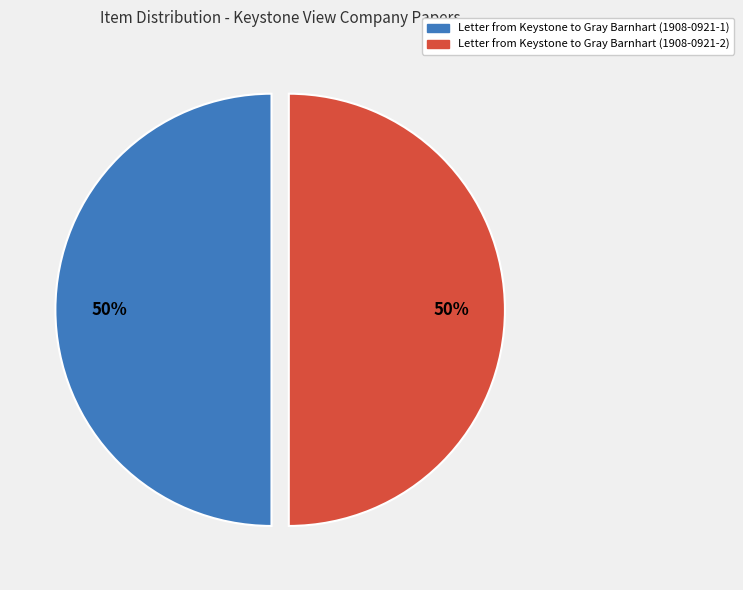

Is it true that Letter from Keystone to Gray Barnhart (1908-0921-1) is 44% of the pie?

False